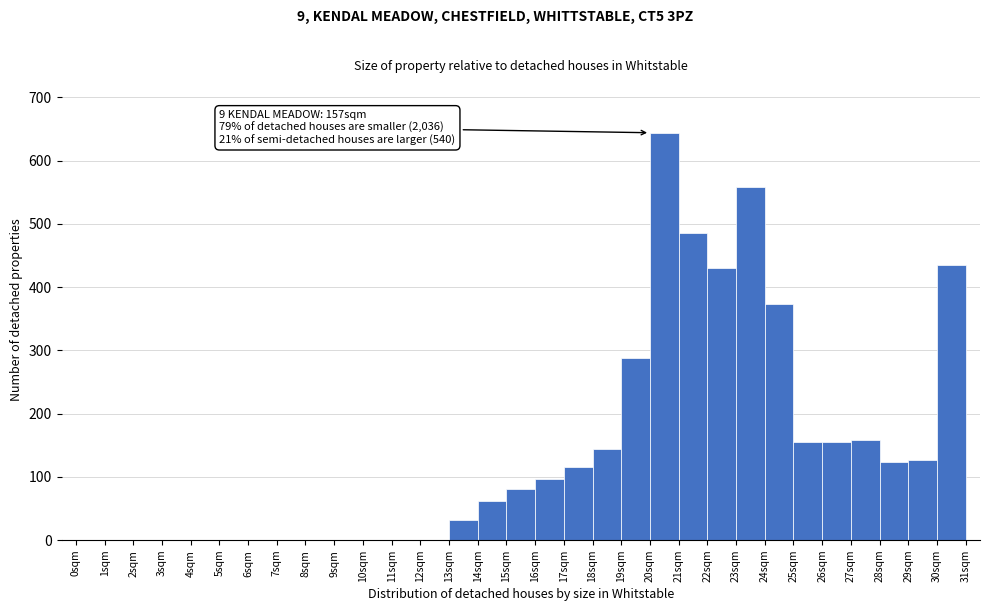

Over which range of the x-axis is the bar tallest?

20 to 21